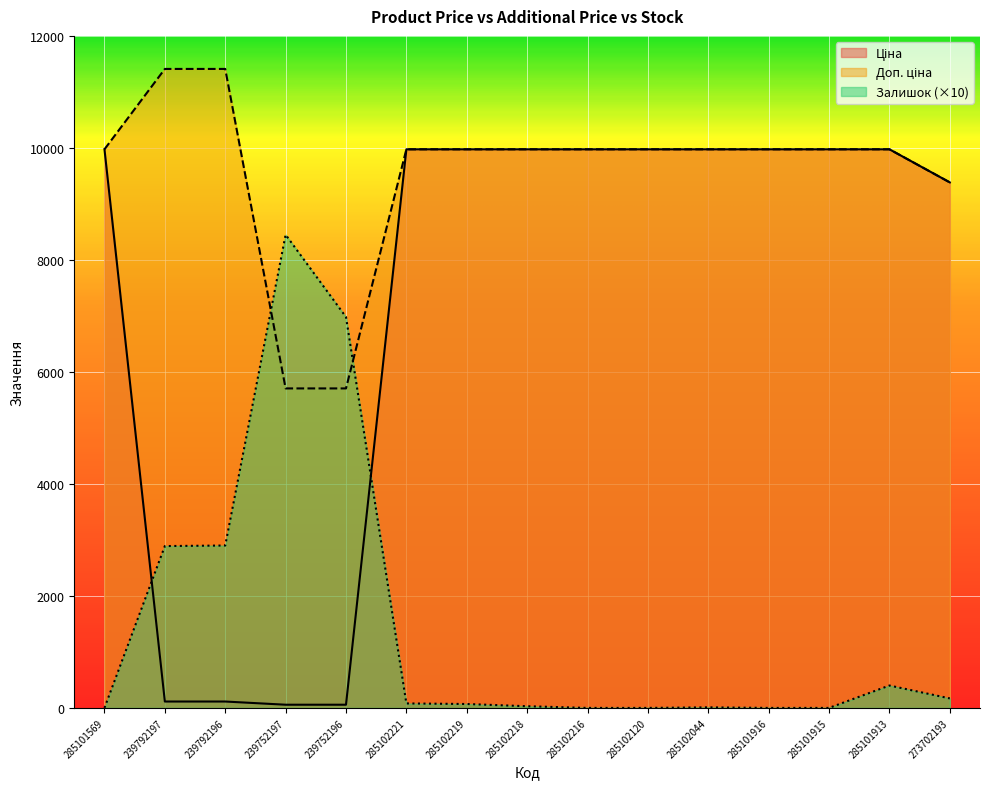

List the series in order of their peak value, highest first.

Доп. ціна, Ціна, Залишок